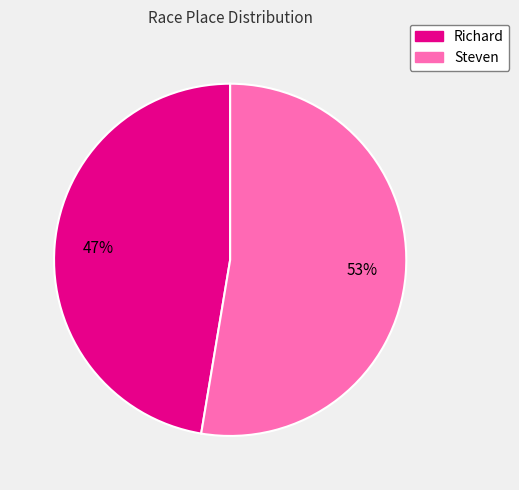

To the nearest percent, what portion does Steven represent?

53%